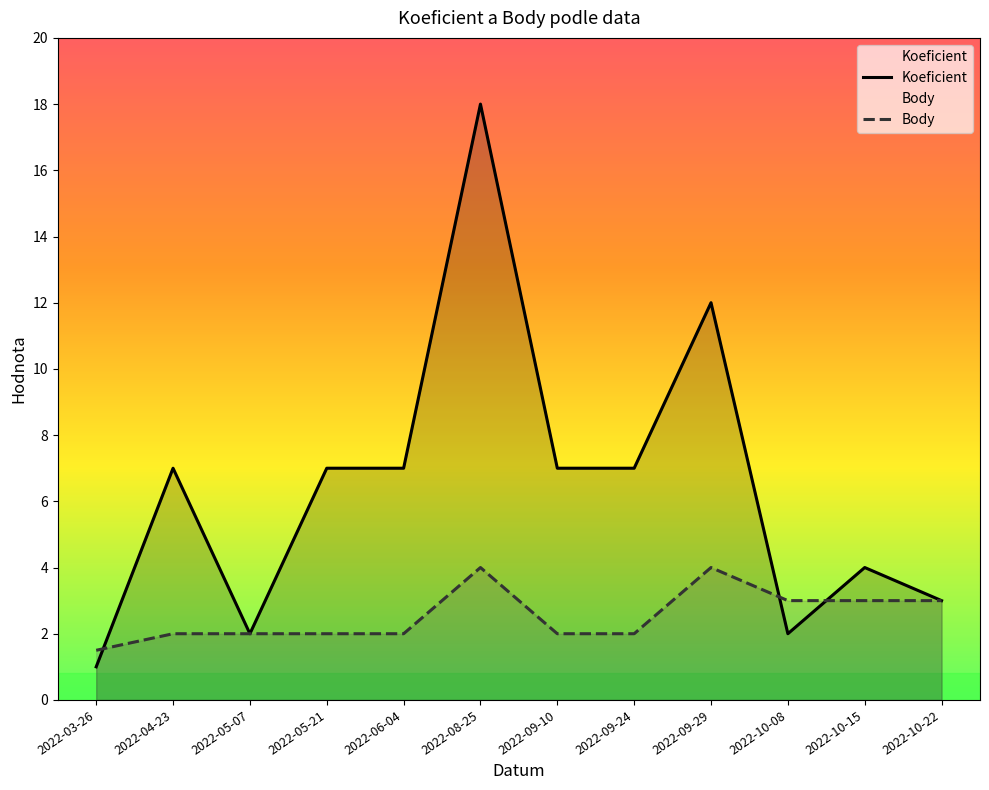

How many times do Koeficient and Body cross each other?

3